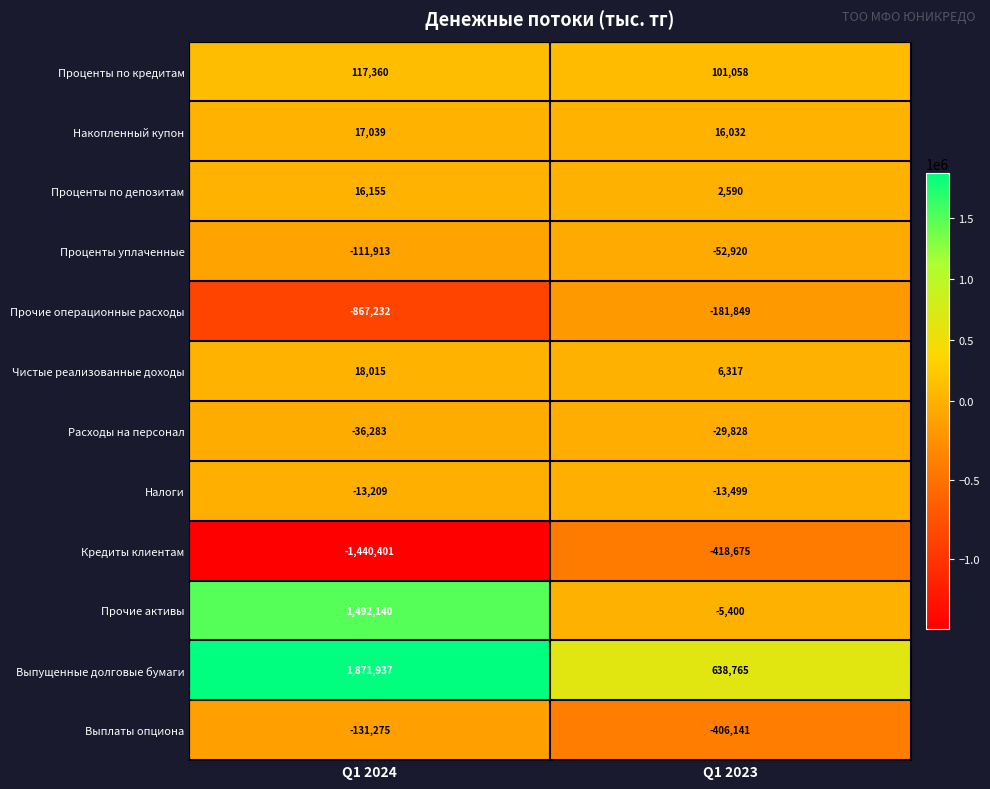

The Выплаты опциона series shows -131275 at Q1 2024. True or false?

True